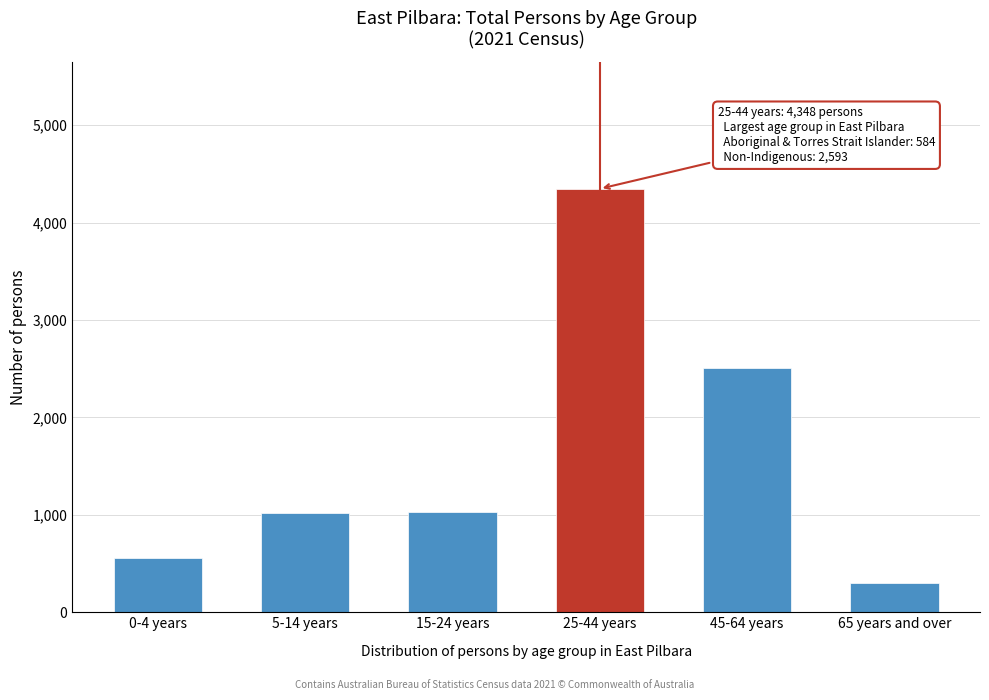

What is the label of the 1st bar from the right?

65 years and over